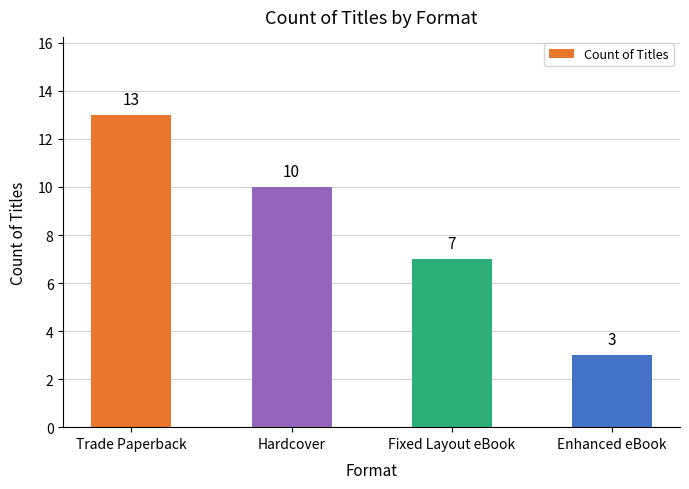

The chart shows a value of 13 at Hardcover. True or false?

False